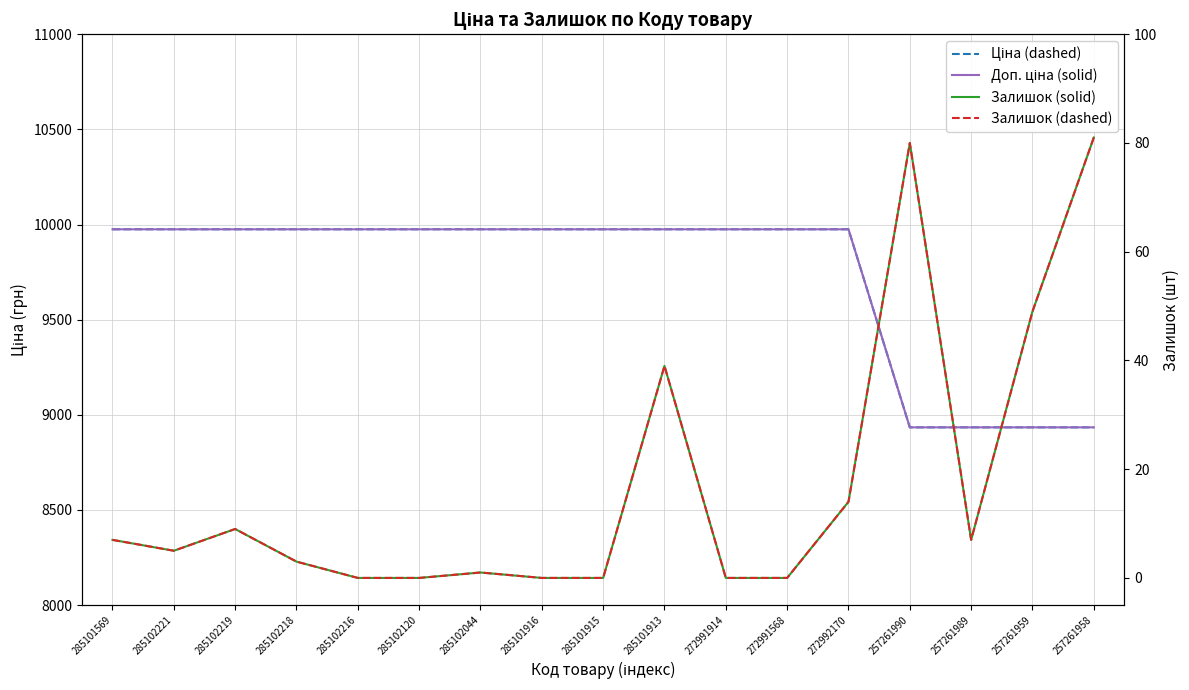

True or false: Залишок has a value of 42.4 at 285101915.

False